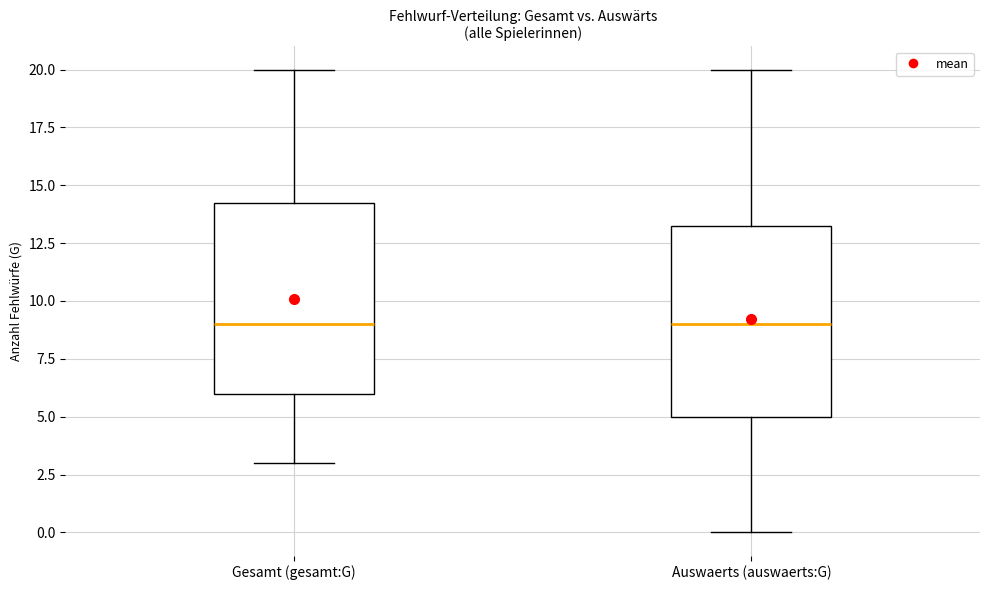

Reading left to right, transcribe this box plot: for each box, give where its median line is, the range the box spans, and where its two whiskers end, as read against the y-axis. The values are not printed on the chart, so give them approximately, as read against the axis.

Gesamt (gesamt:G): median 9.0, box 6.0 to 14.5, whiskers 3.0 to 20.0
Auswaerts (auswaerts:G): median 9.0, box 5.0 to 13.5, whiskers 0.0 to 20.0